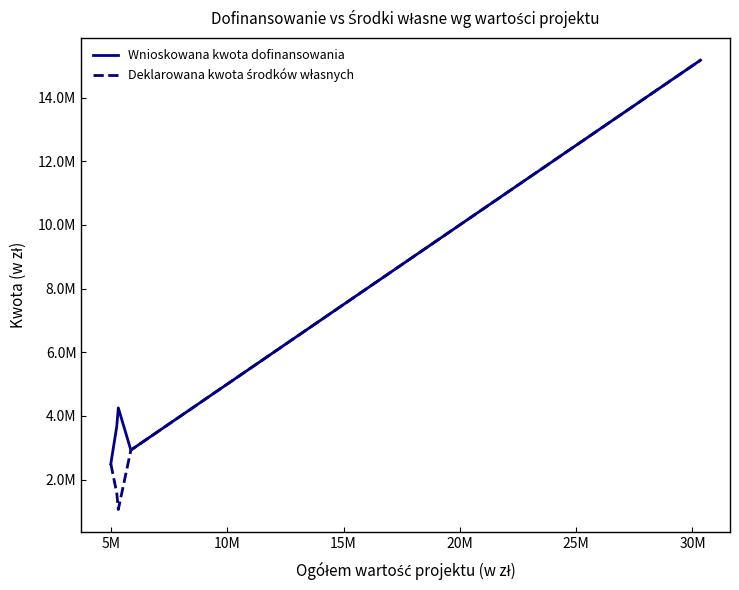

Is this an area chart (filled region under the line)?

No